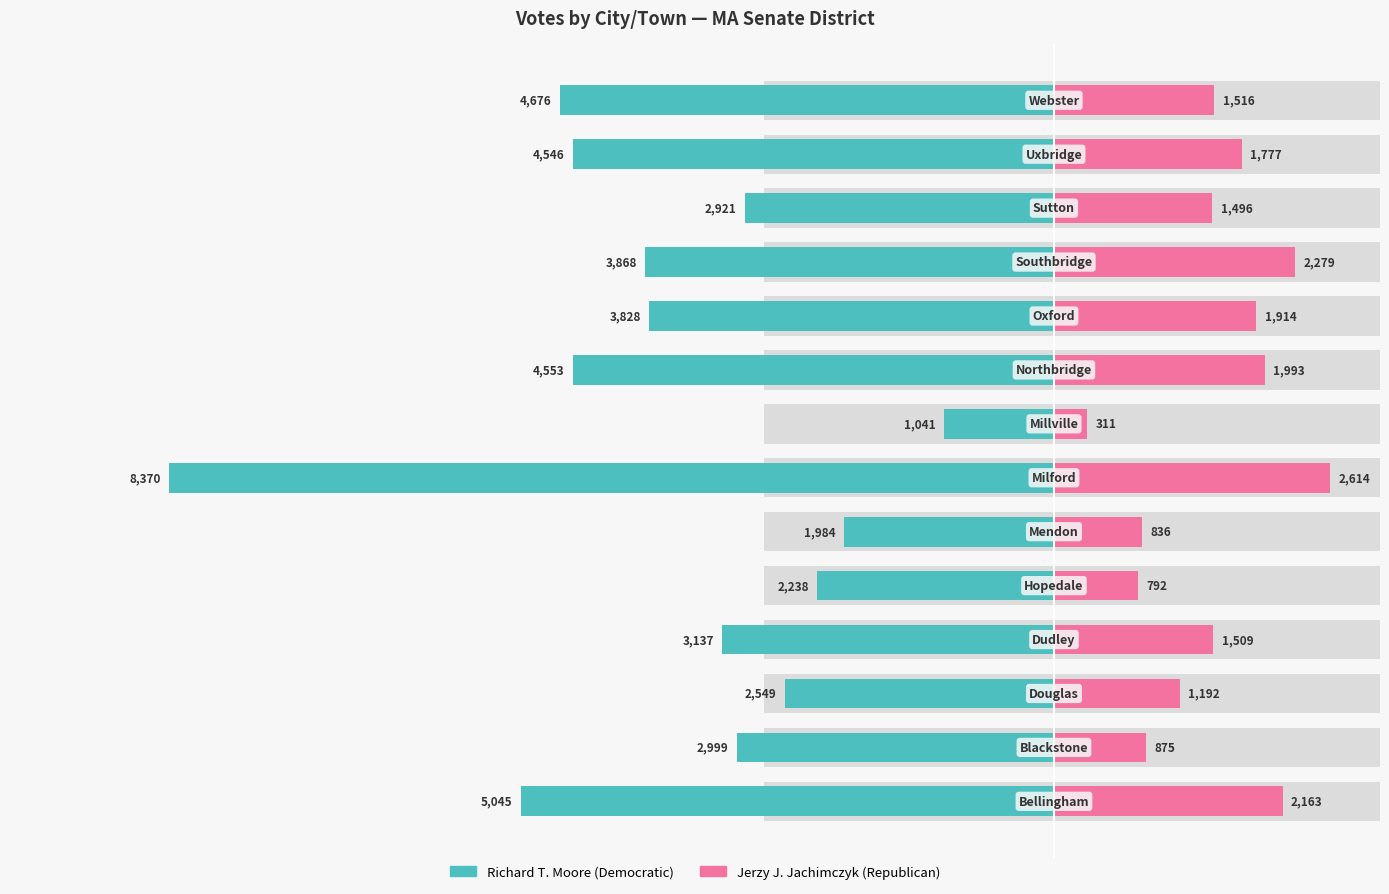

What are all the series names shown in the legend?

Richard T. Moore (Democratic), Jerzy J. Jachimczyk (Republican)